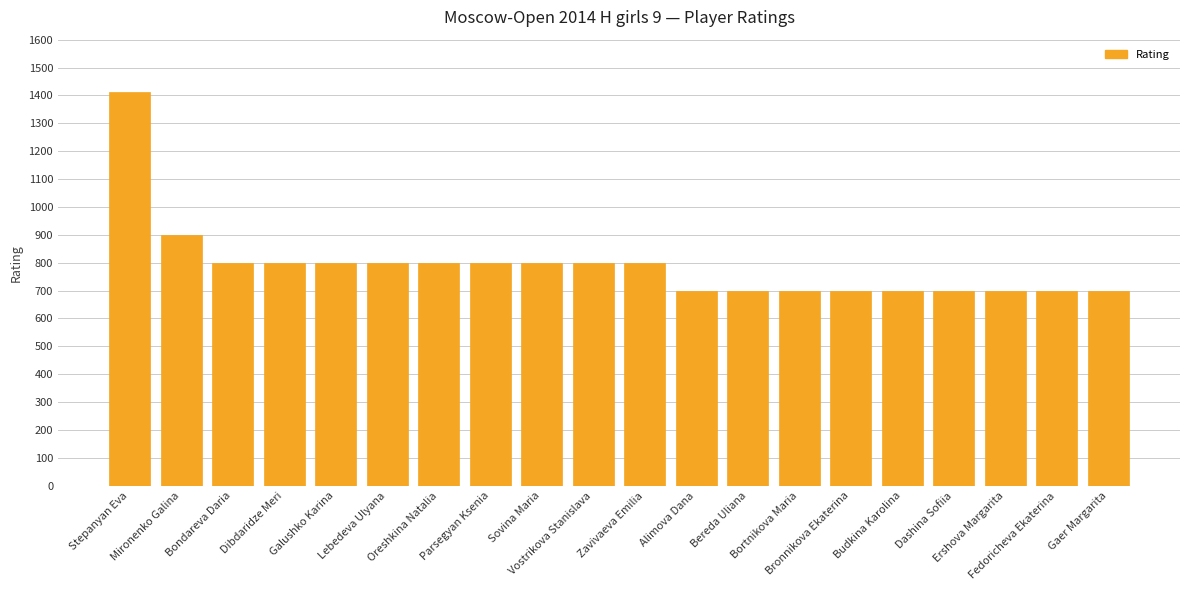

What is the value of the 11th bar from the left?

800